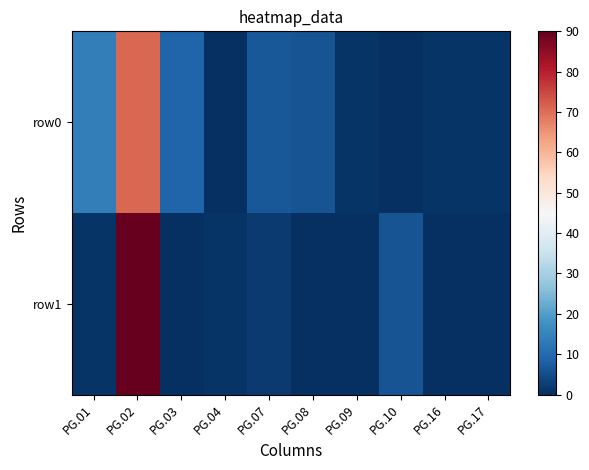

At how many categories does at least one series exceed 75?

1